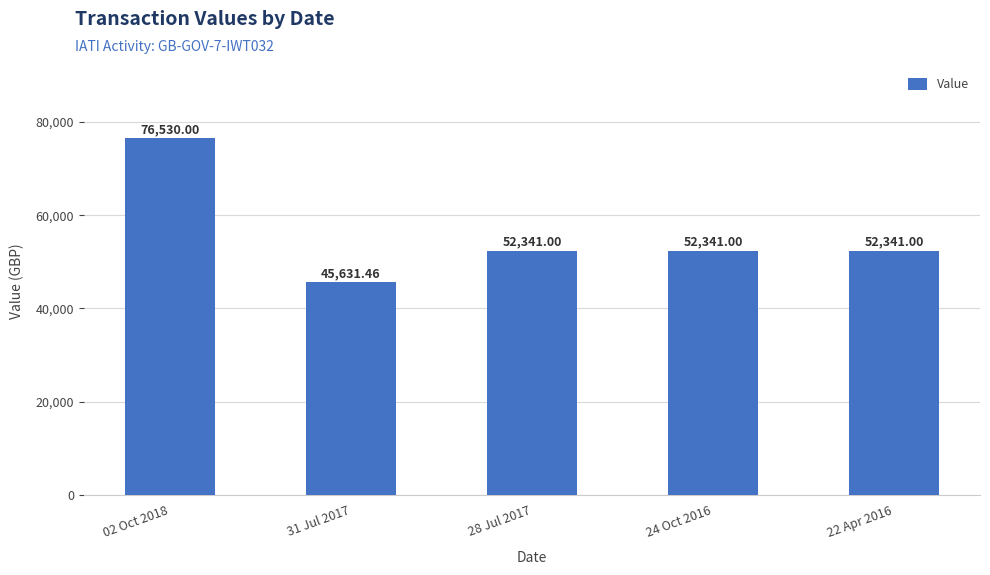

At which label does the data first exceed 52341?

02 Oct 2018